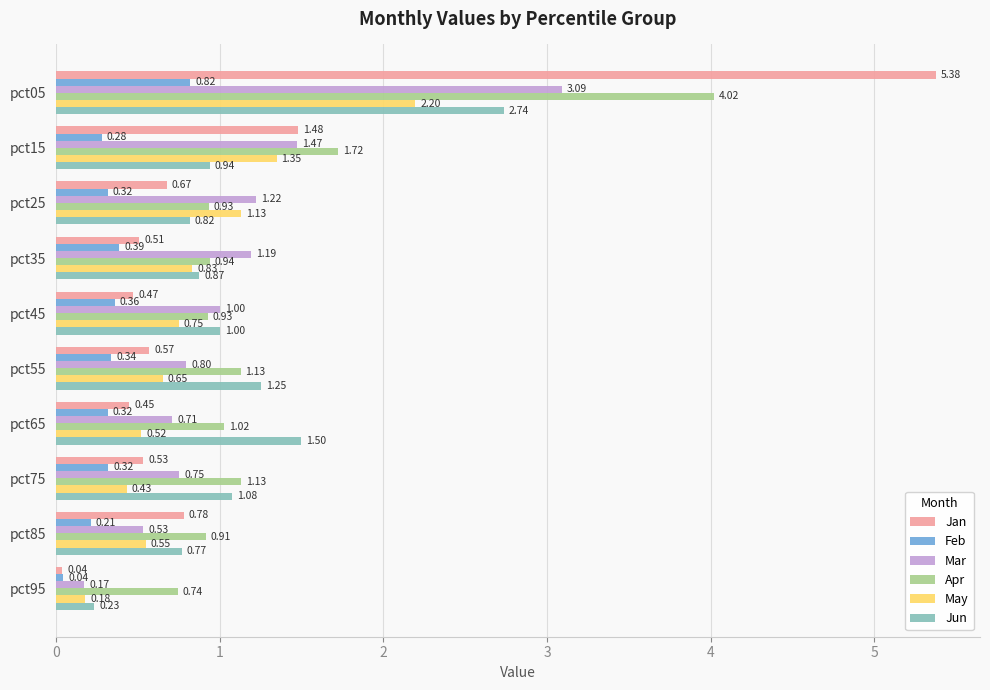

List the series in order of their peak value, highest first.

Jan, Apr, Mar, Jun, May, Feb